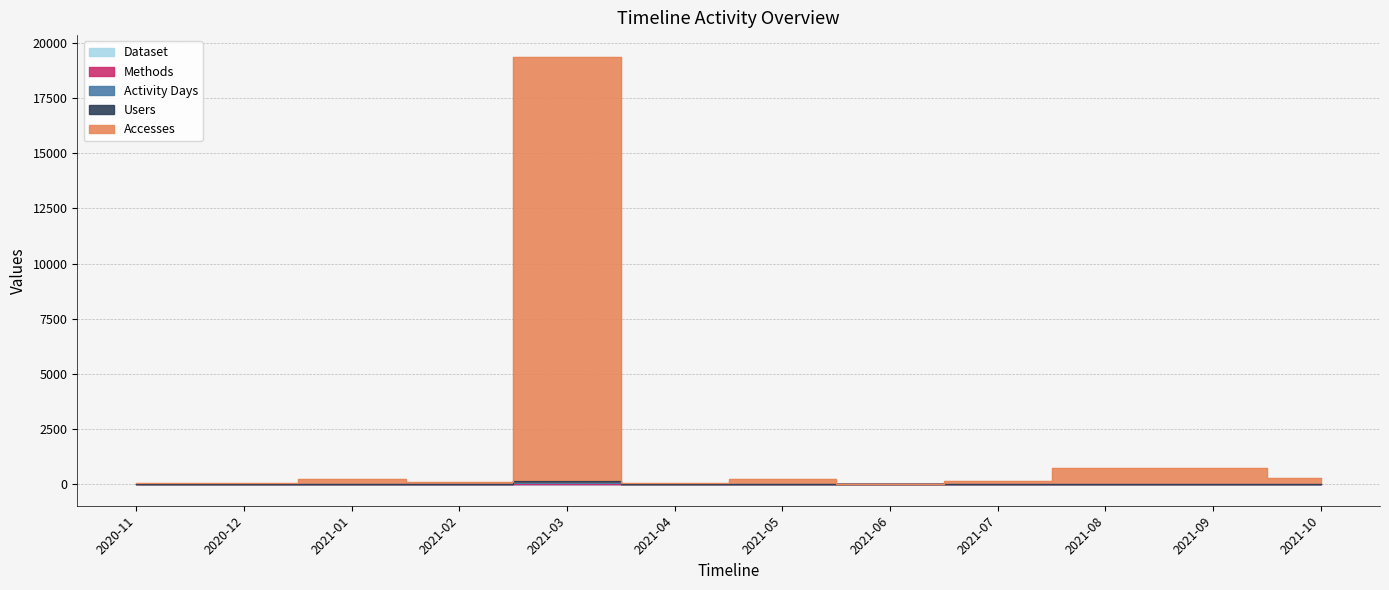

What is the greatest value displayed?

19382